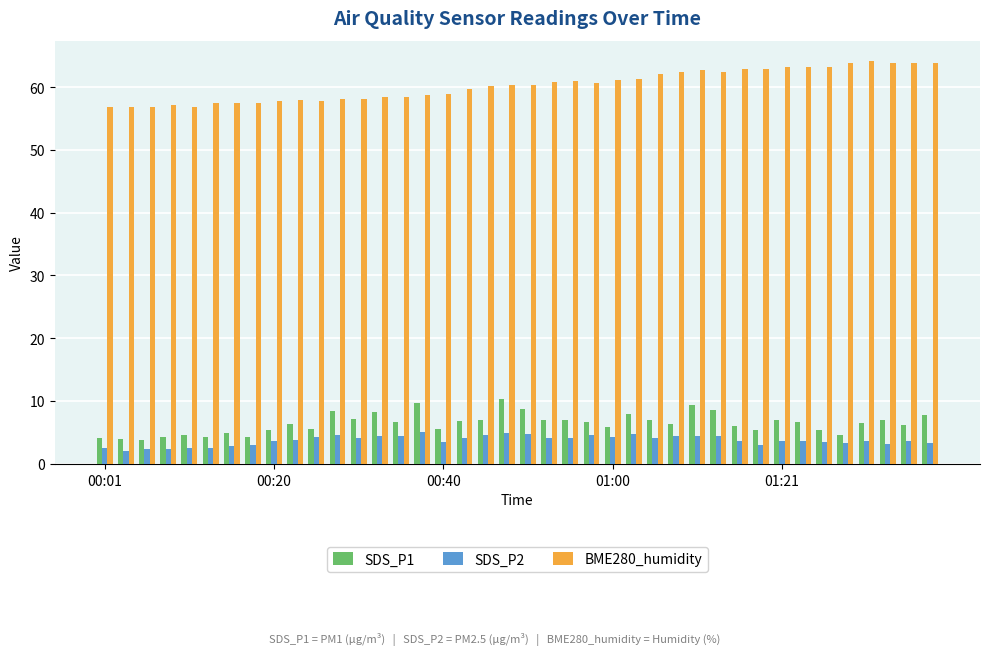

Rank the series by their maximum value, from lowest to highest.

SDS_P2, SDS_P1, BME280_humidity